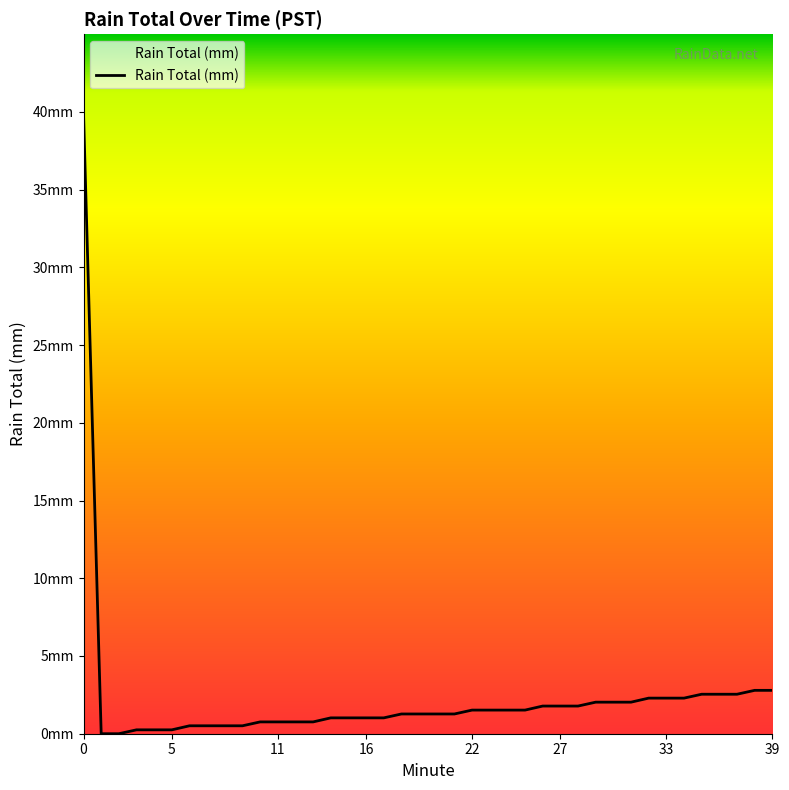

Is this an area chart (filled region under the line)?

Yes